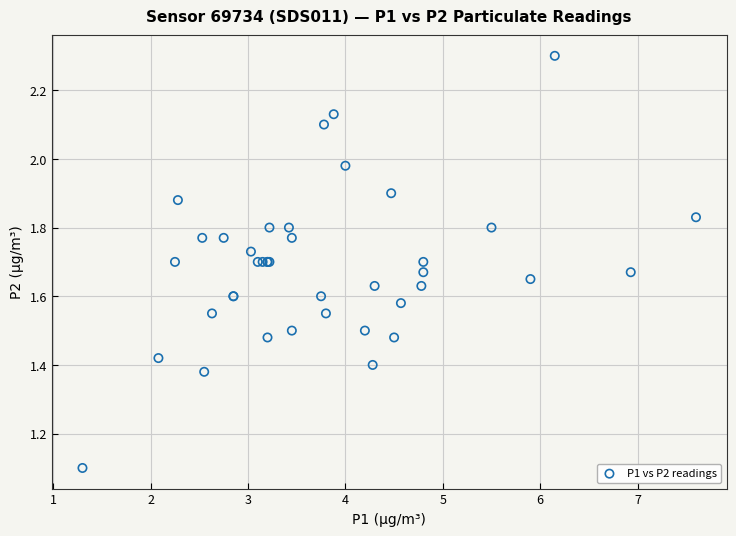

What Y value in the scatter plot is closest to 1?

1.1